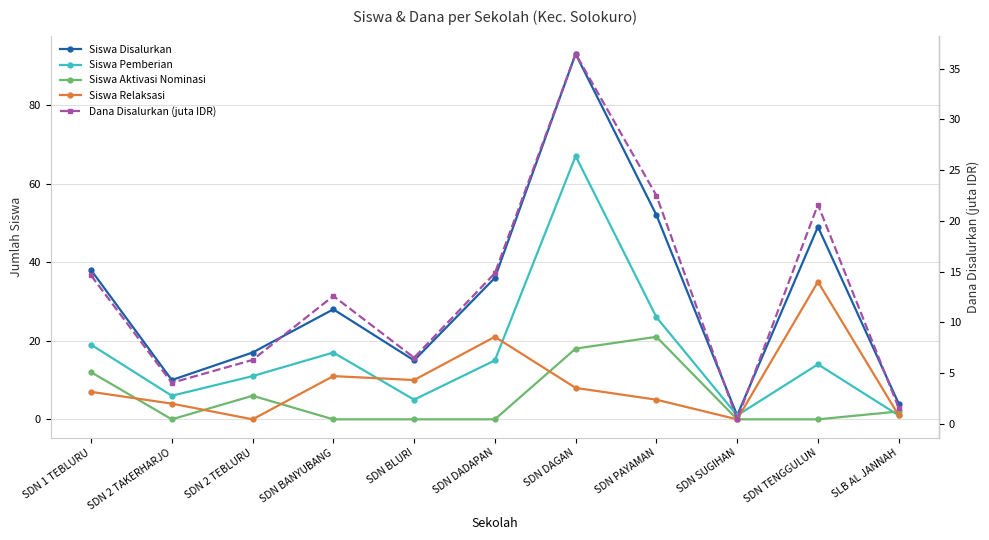

What is the sum of all Dana Disalurkan (juta IDR) values?

141.5